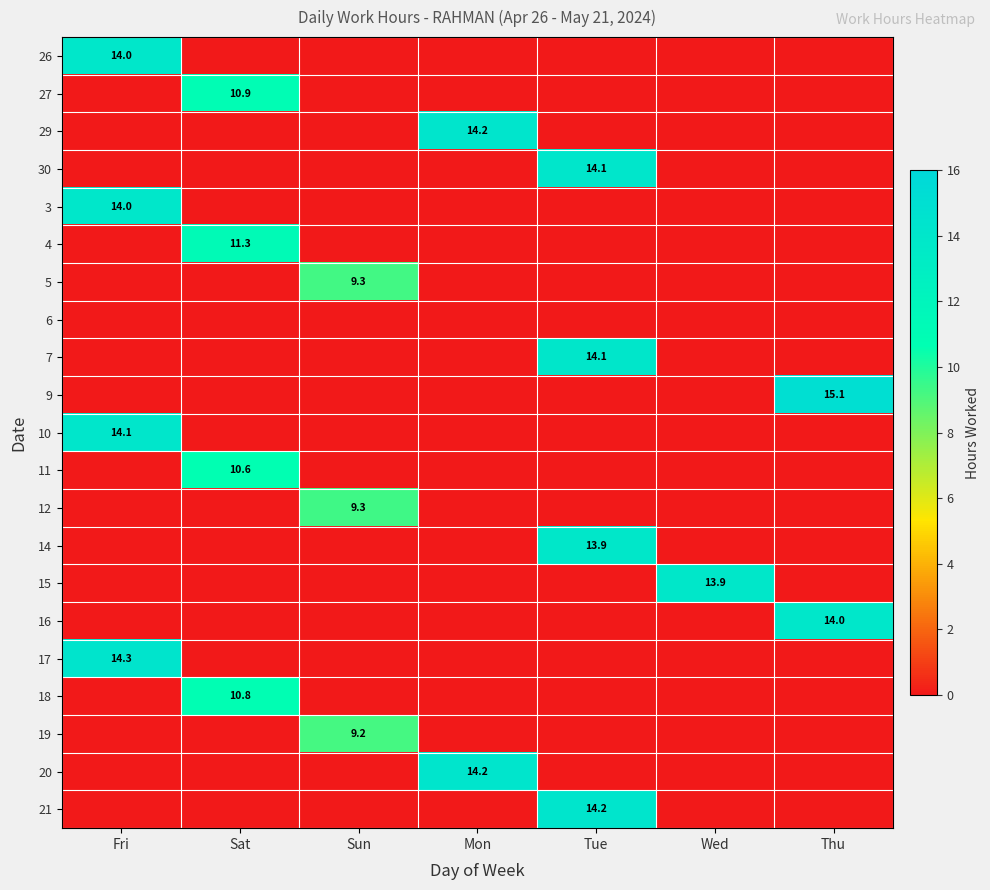

The 12 series shows 9.3 at Sun. True or false?

True